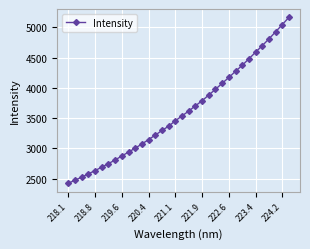

What is the sum of all values?

122331.9